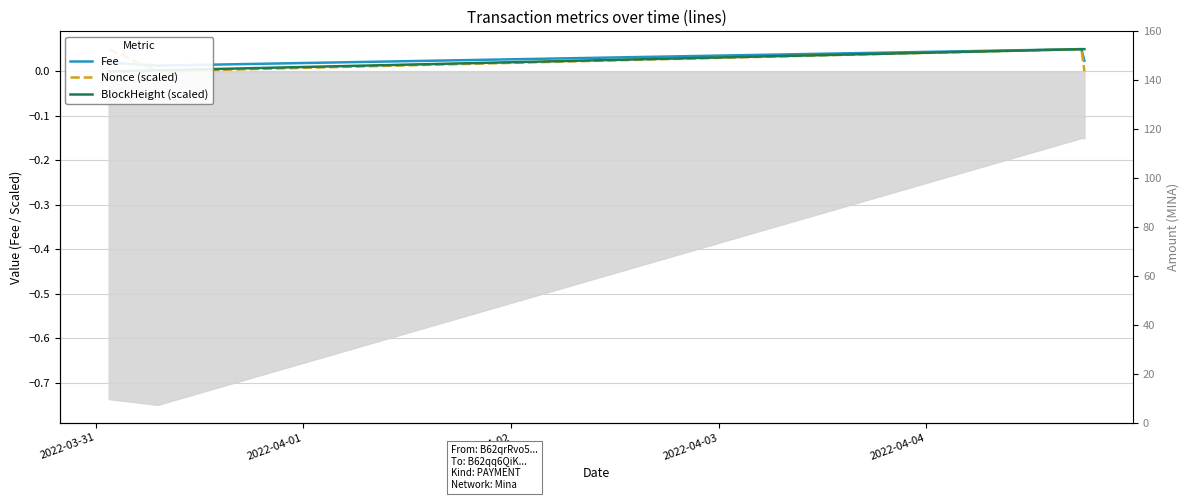

True or false: Nonce (scaled) has more than 0 points higher than both neighbors.

True